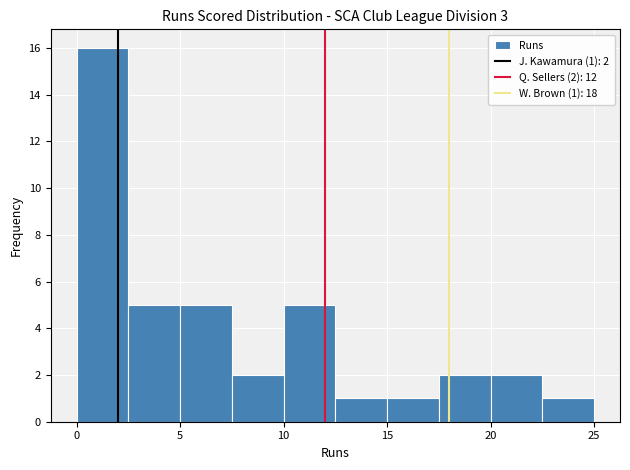

Which range on the x-axis has the tallest bar?

0.0 to 2.5